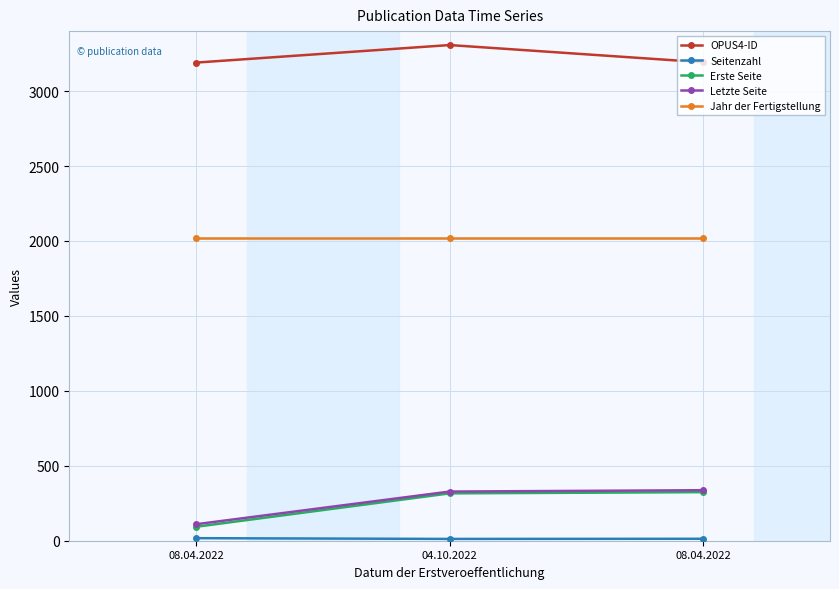

What is the sum of all Jahr der Fertigstellung values?

6066